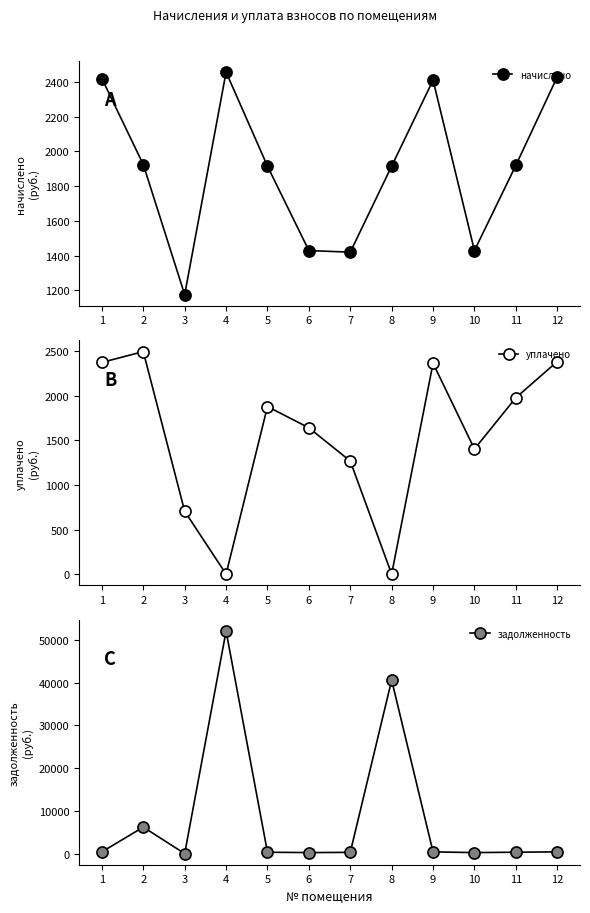

Does the chart have visible grid lines?

No